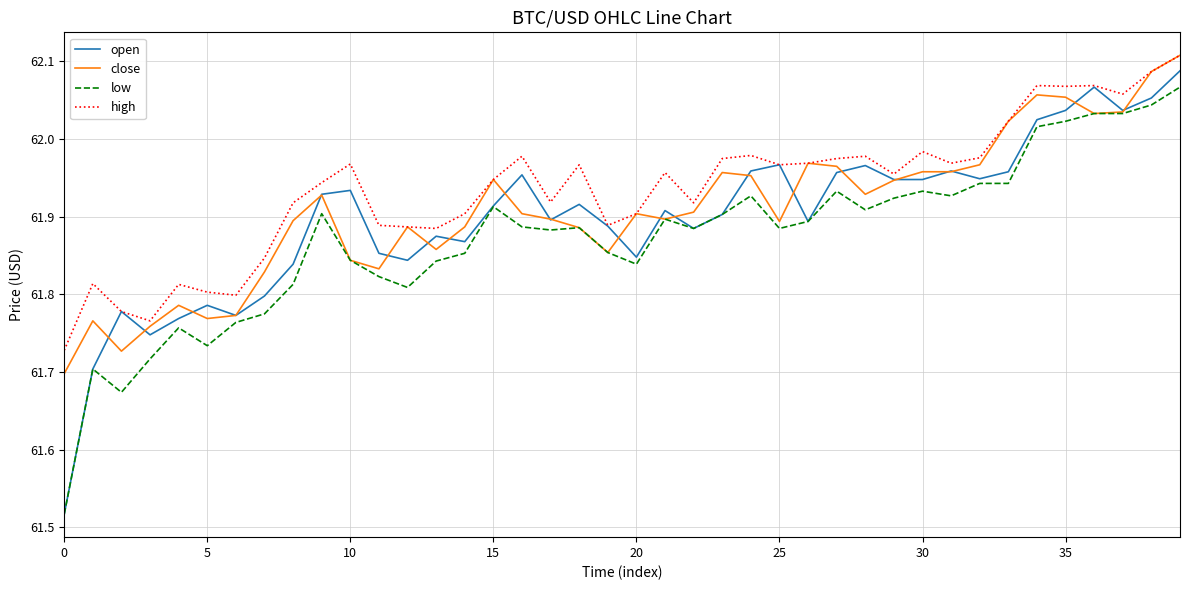

Which series has the largest total across all categories?

high